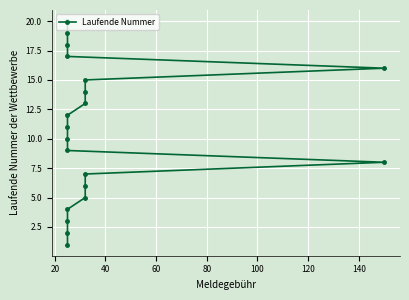

What is the average value?

10